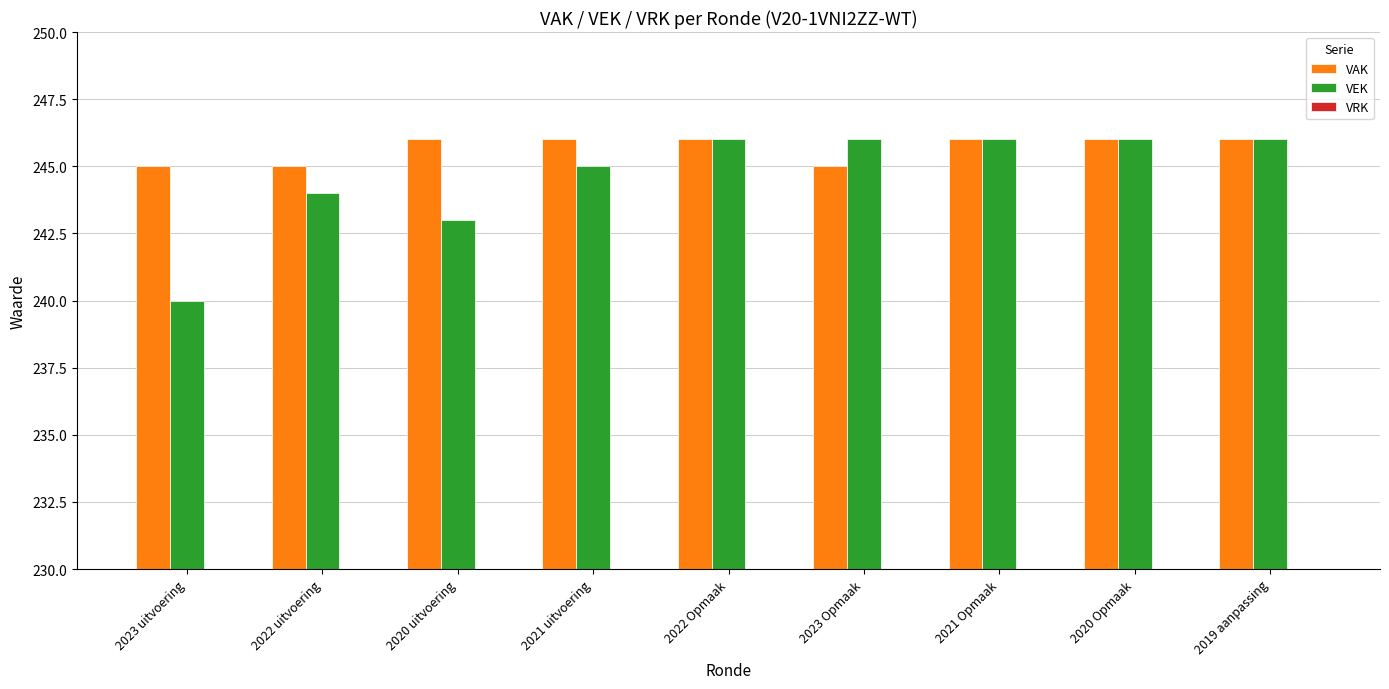

Which series has the largest total across all categories?

VAK